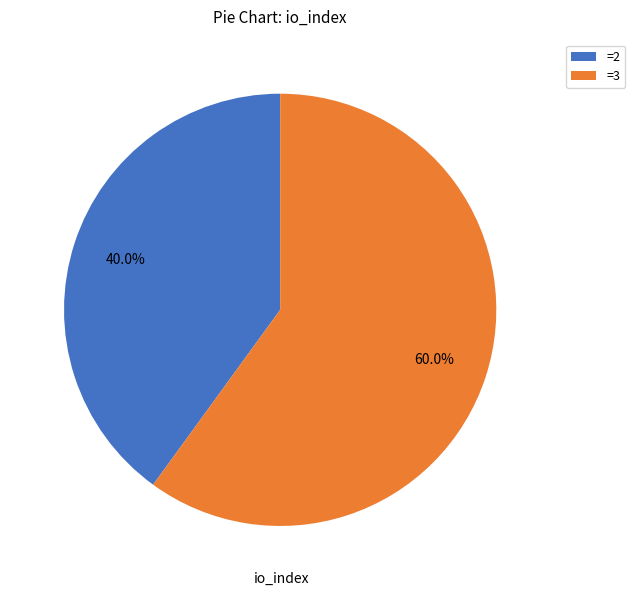

To the nearest percent, what is the difference between the largest and smallest slice percentages?

20%